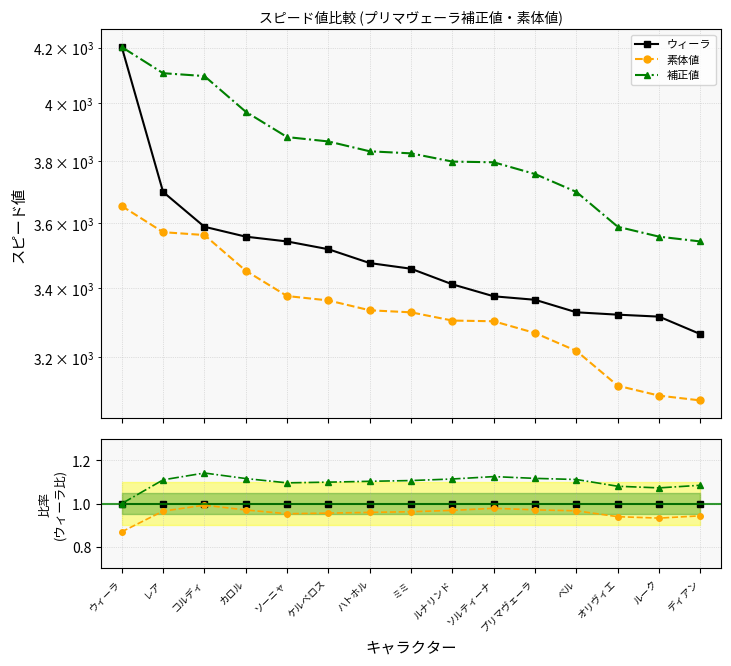

Read the 補正値 value at ベル.

1.1